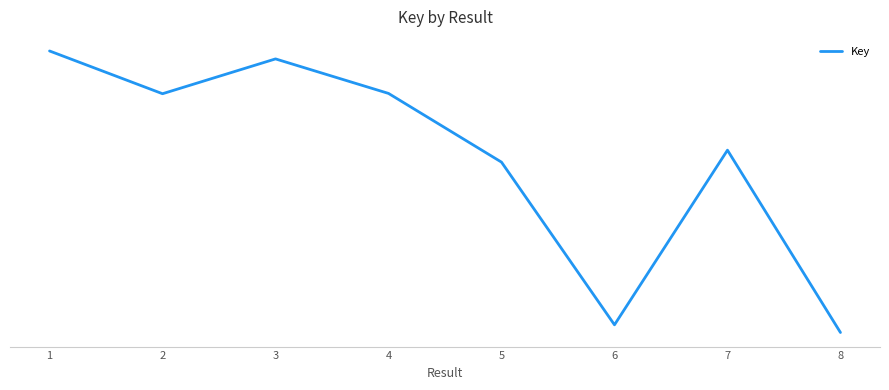

What is the change in value from 2 to 5?

-11044478